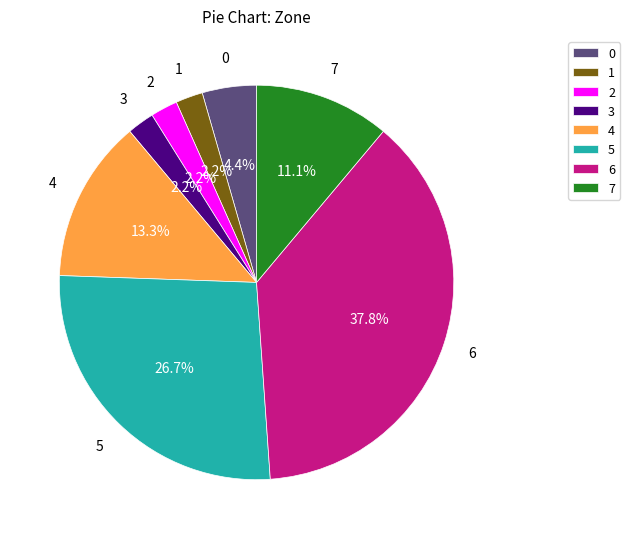

To the nearest percent, what is the average slice percentage?

12%